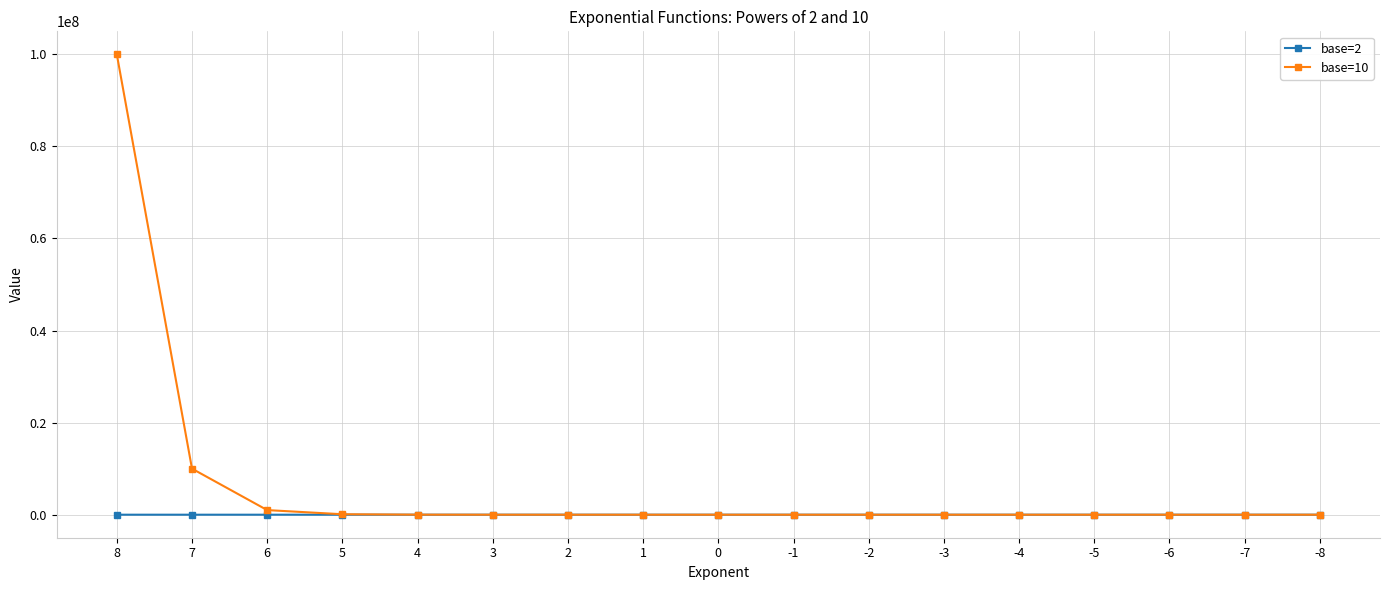

Is the value of base=10 at 8 greater than the value of base=2 at 4?

Yes